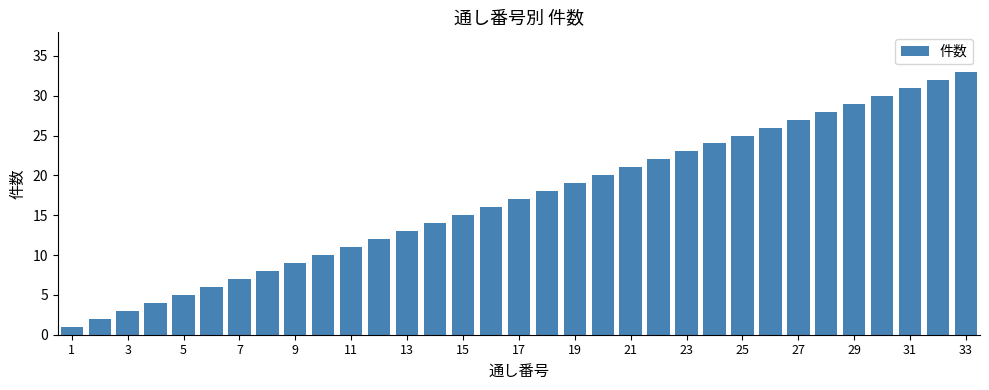

What is the sum of all values?

561